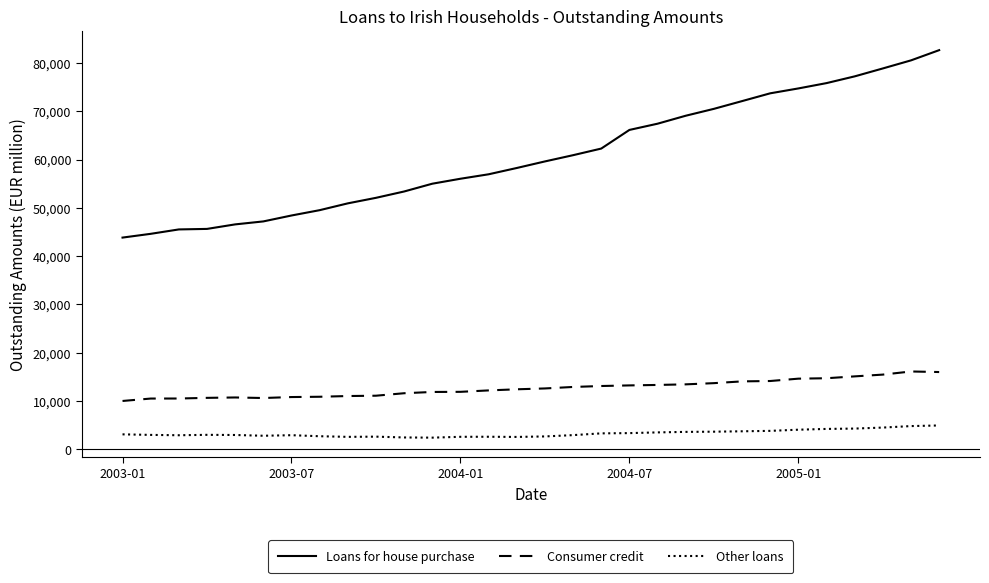

How many distinct data groups are displayed?

3